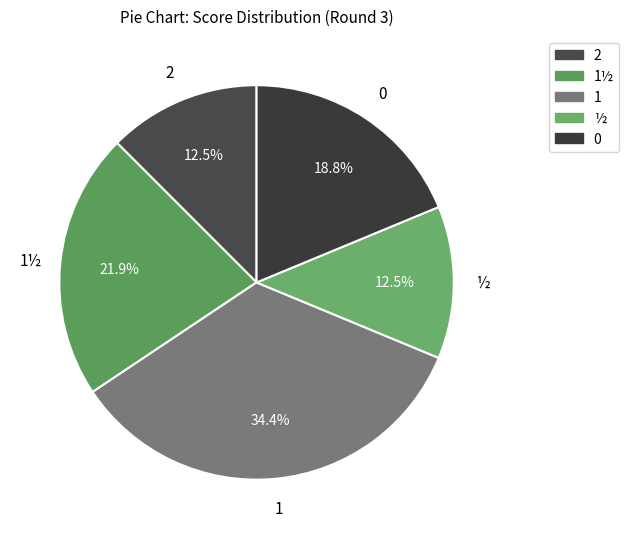

What is the smallest slice in the pie chart?

2